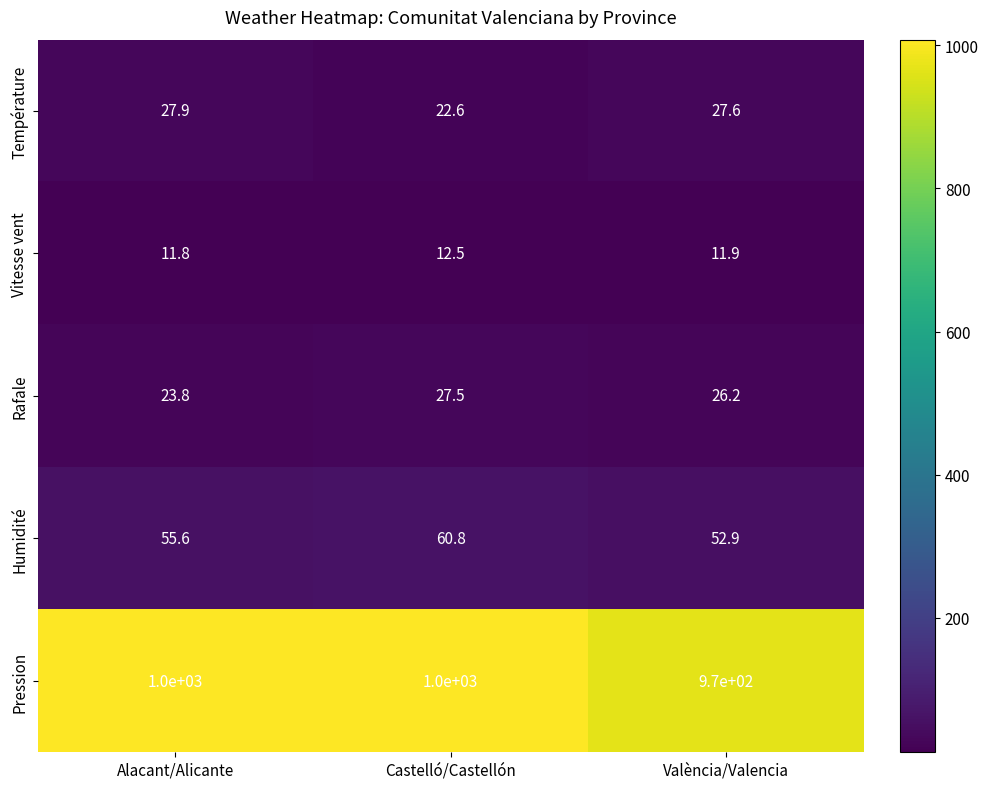

Read the Vitesse vent value at Alacant/Alicante.

11.8